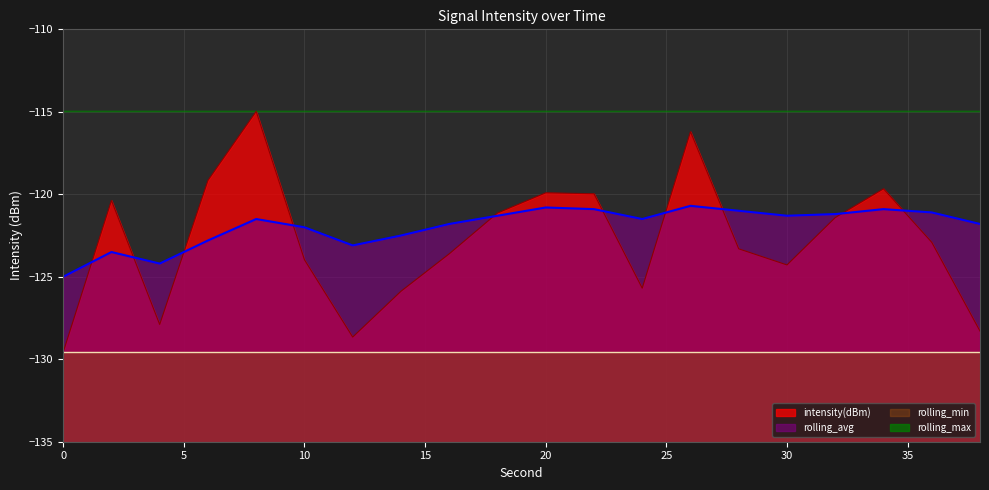

How many lines are shown in the chart?

2